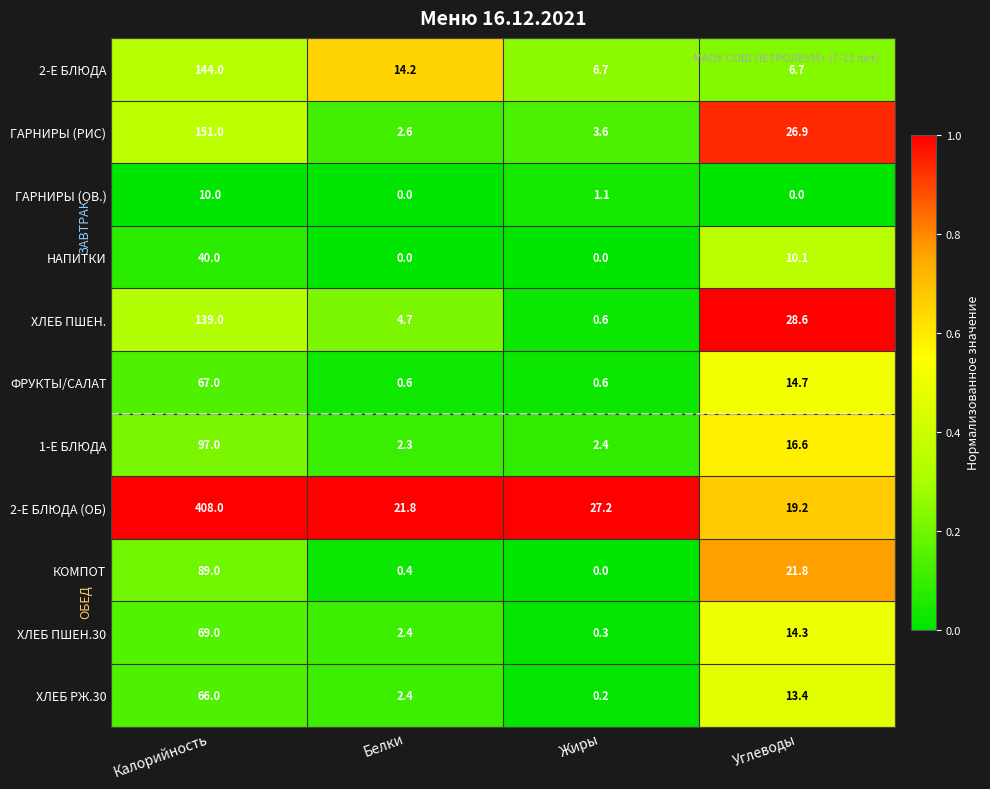

The 2-Е БЛЮДА series shows 3.7 at Белки. True or false?

False